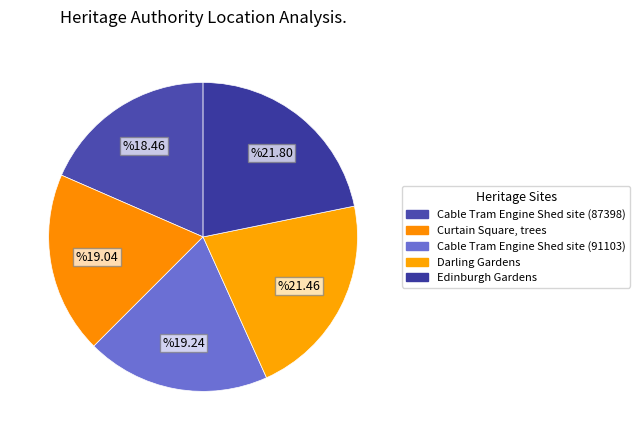

Rank the categories by value from highest to lowest.

Edinburgh Gardens, Darling Gardens, Cable Tram Engine Shed site (91103), Curtain Square, trees, Cable Tram Engine Shed site (87398)